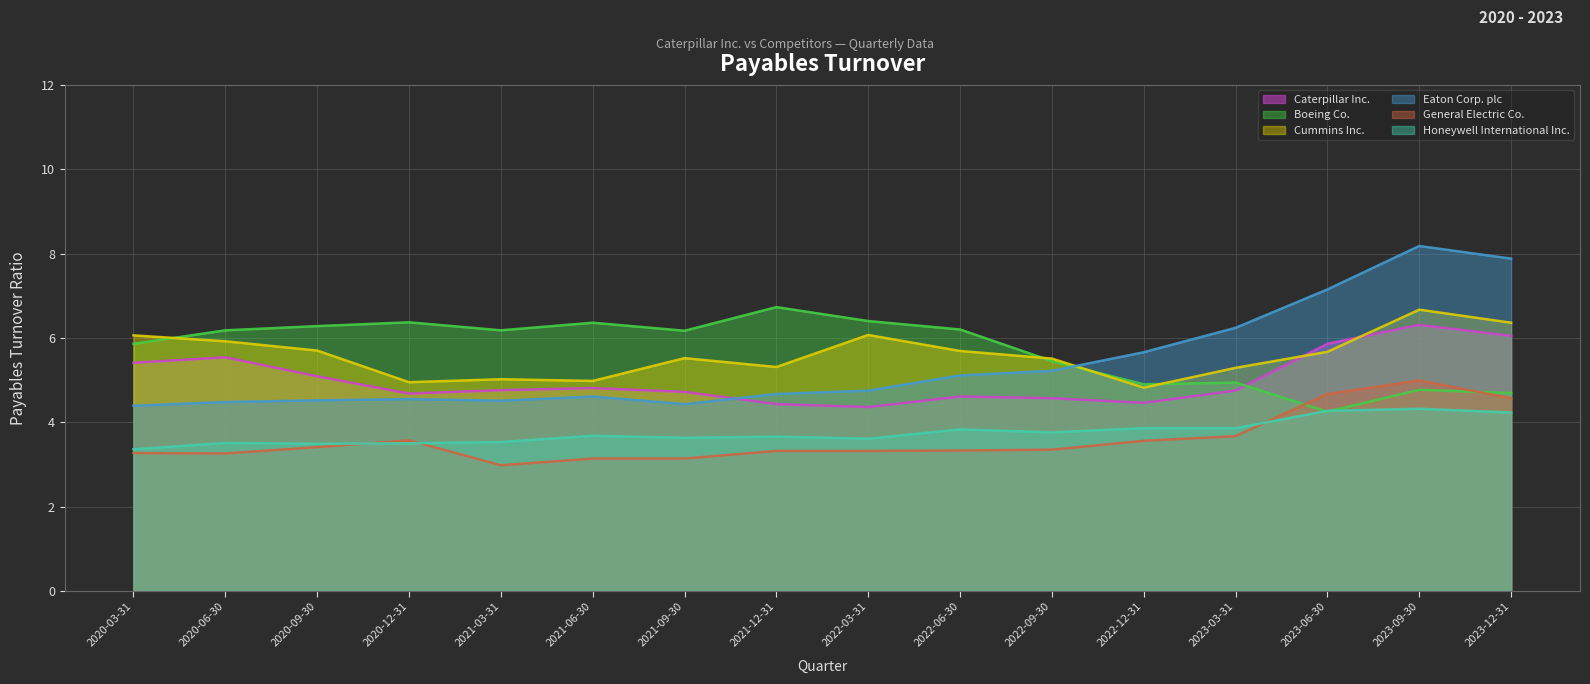

What is the lowest value of the Caterpillar Inc. series?

4.4